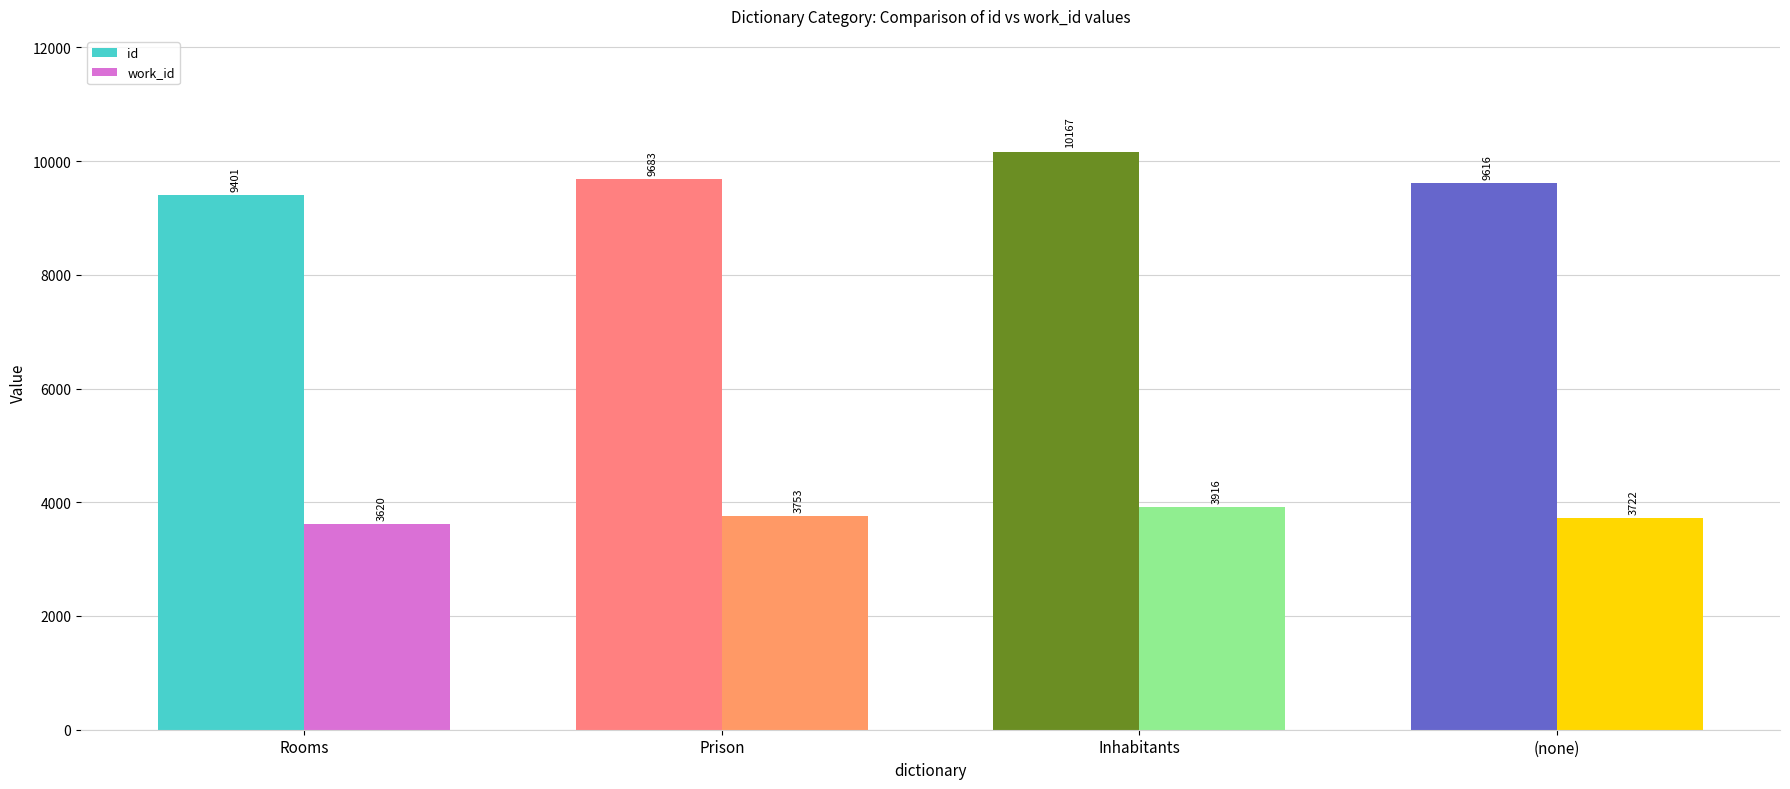

At which label is work_id closest to 3768?

Prison